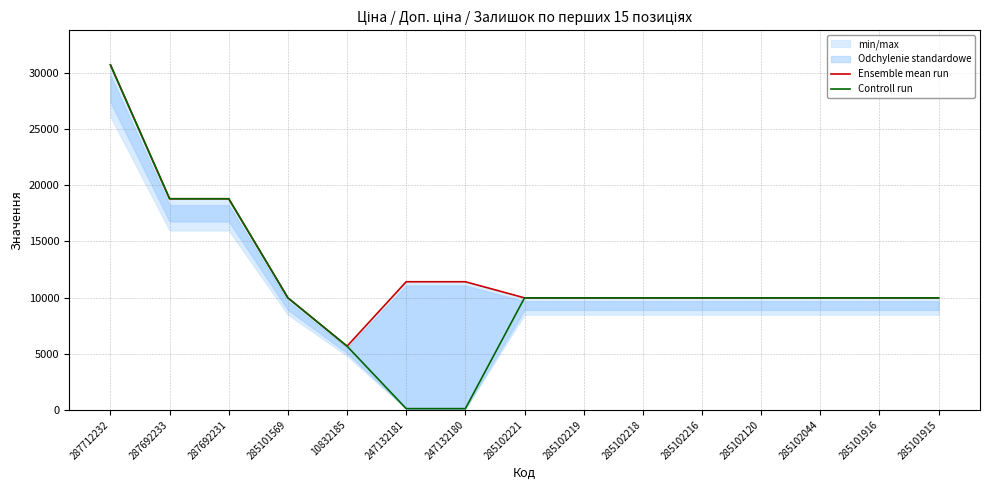

What is the label of the 1st point from the right?

285101915